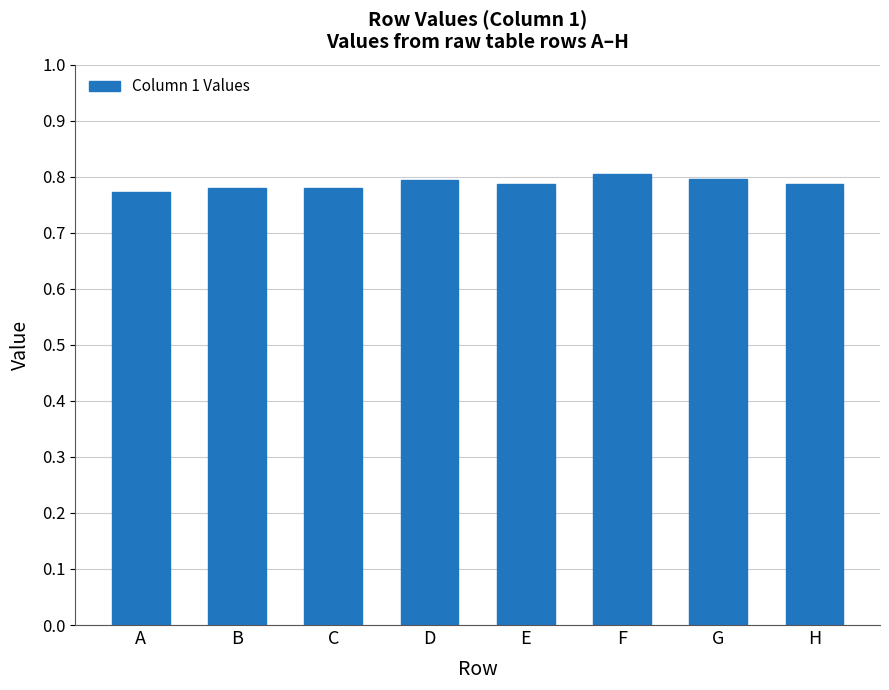

The value at A is 0.2. True or false?

False